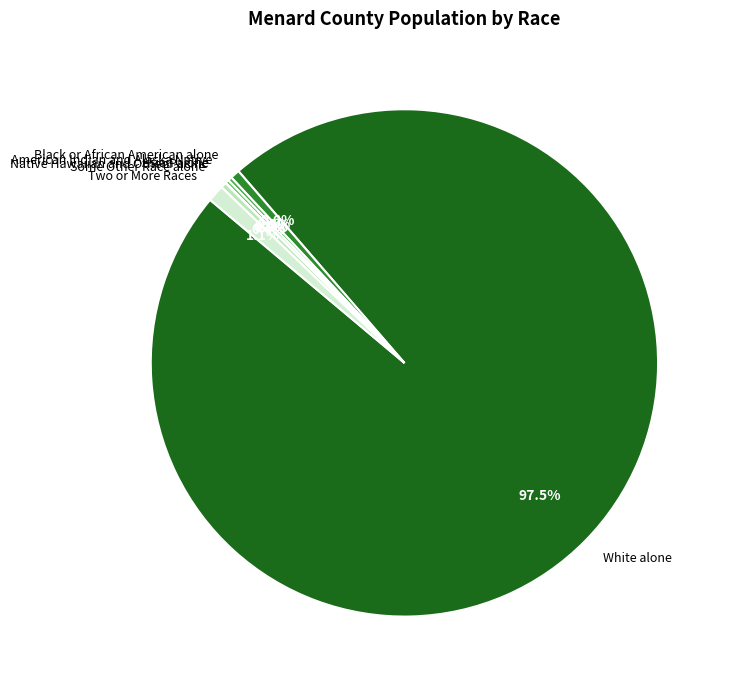

Between White alone and Two or More Races, which is larger?

White alone